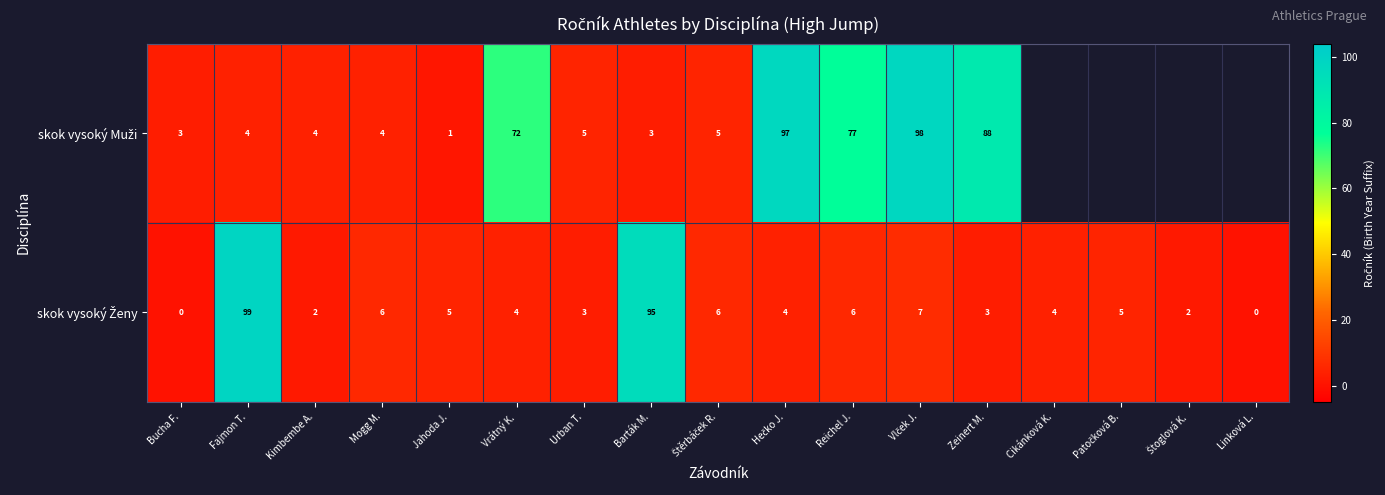

What is the spread (max minus min) of values at Zeinert M.?

85